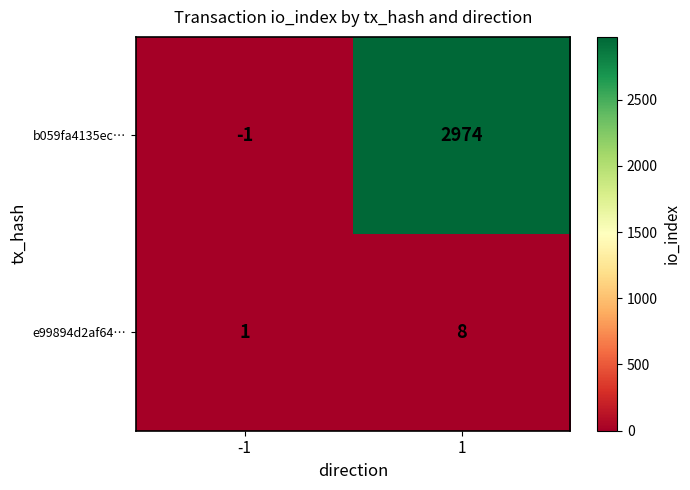

Reading left to right, extract all data points from this chart.

b059fa4135ec…: -1	2974
e99894d2af64…: 1	8